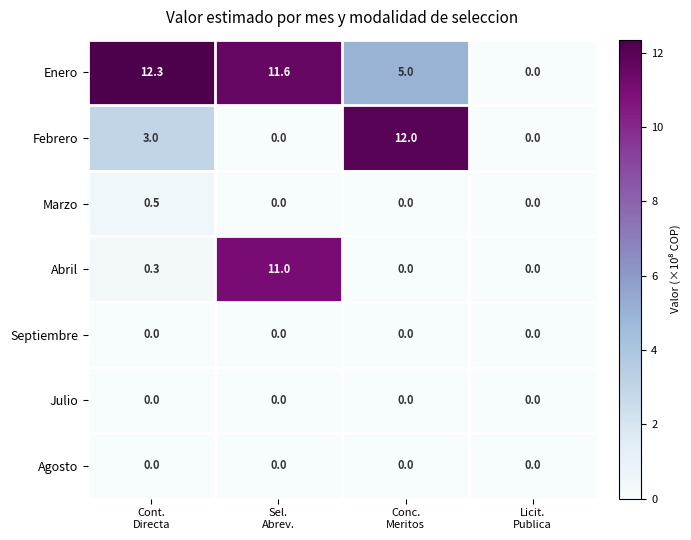

At how many categories does at least one series exceed 3?

3